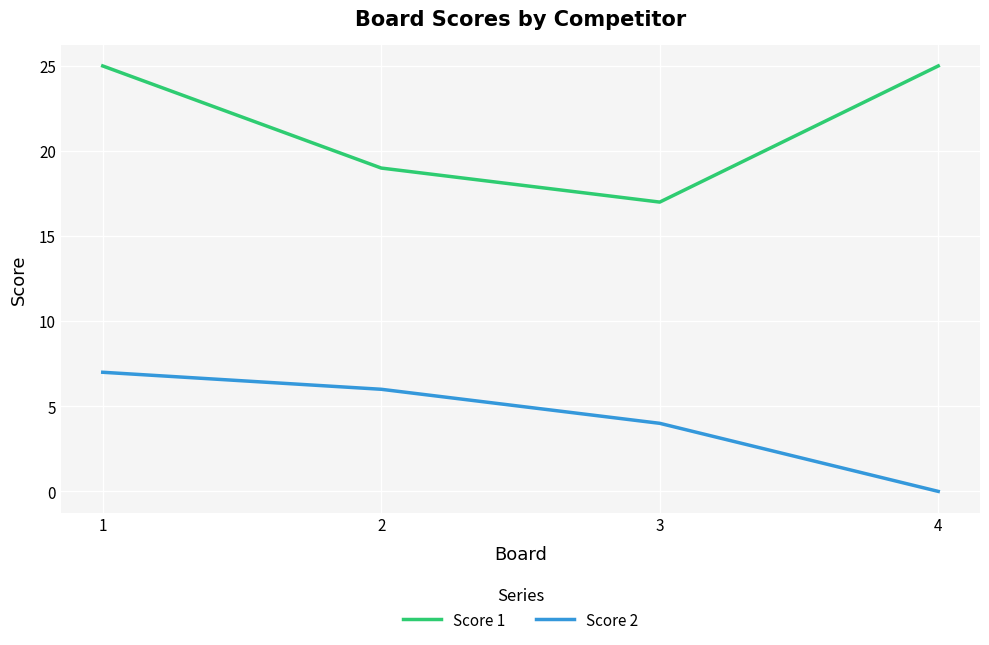

How many lines are shown in the chart?

2